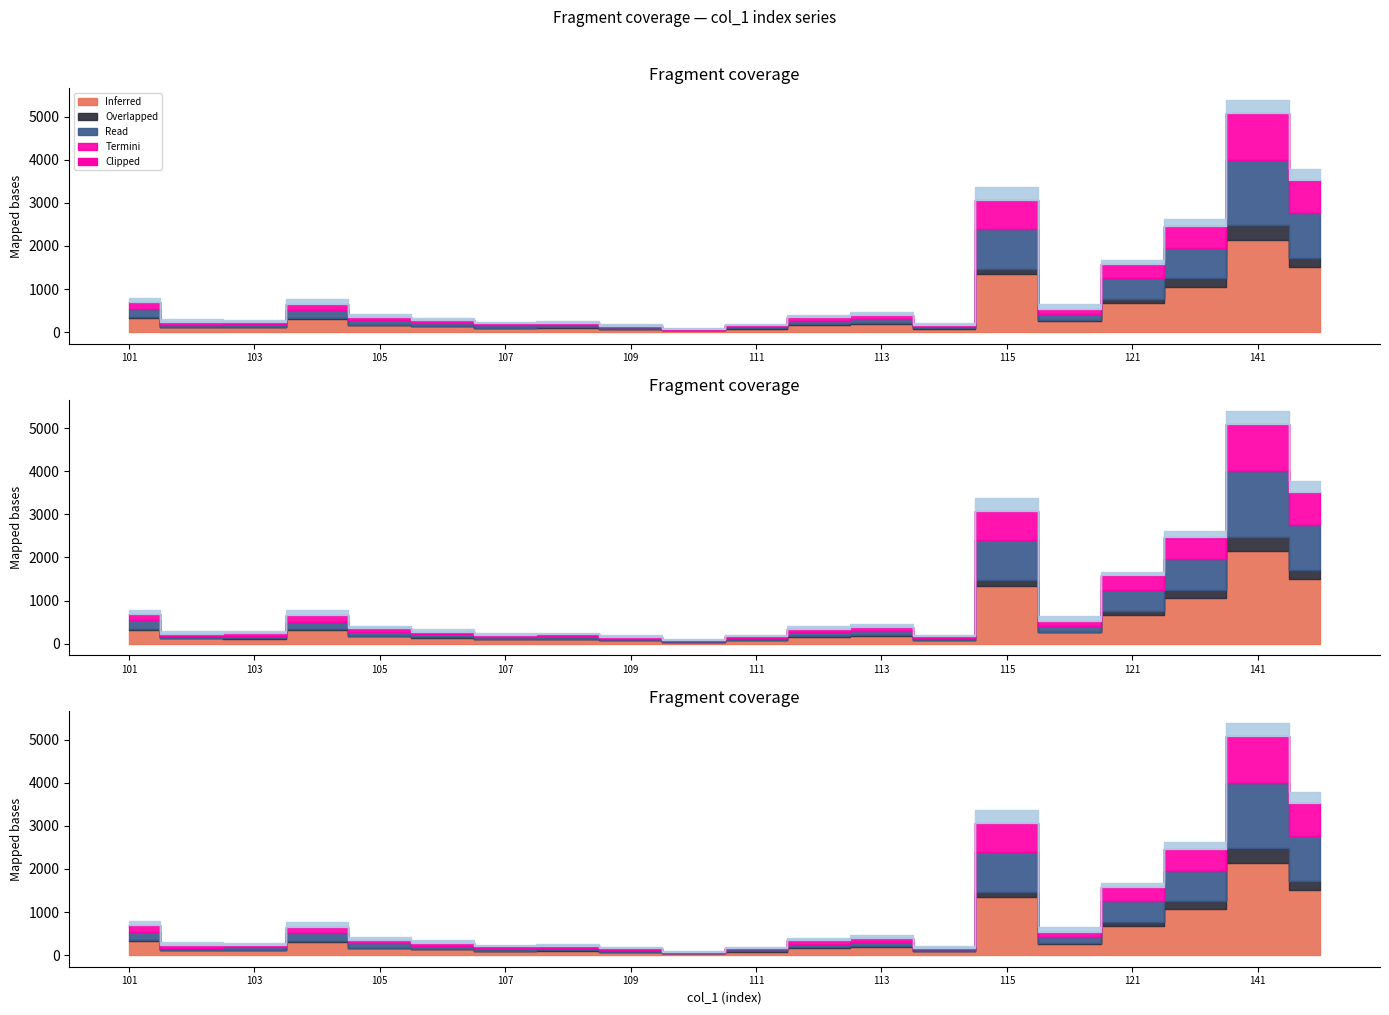

Between which two adjacent categories do Read and Termini first intersect?

101 and 102